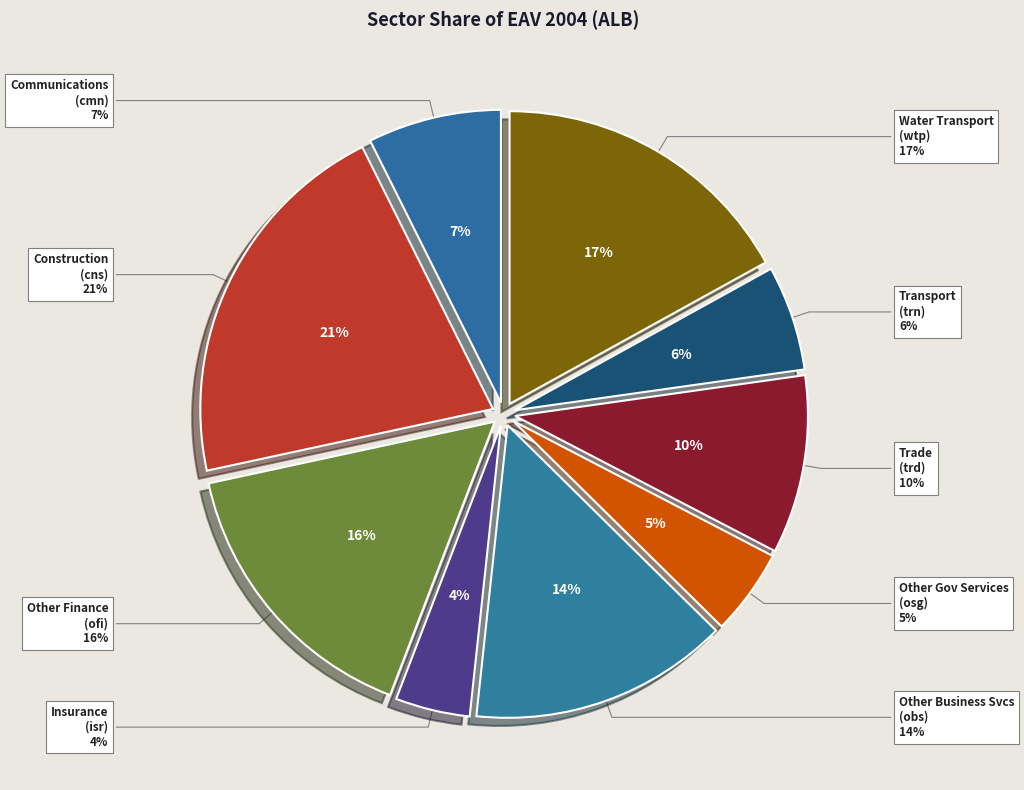

Which has a higher value, osg or cmn?

cmn